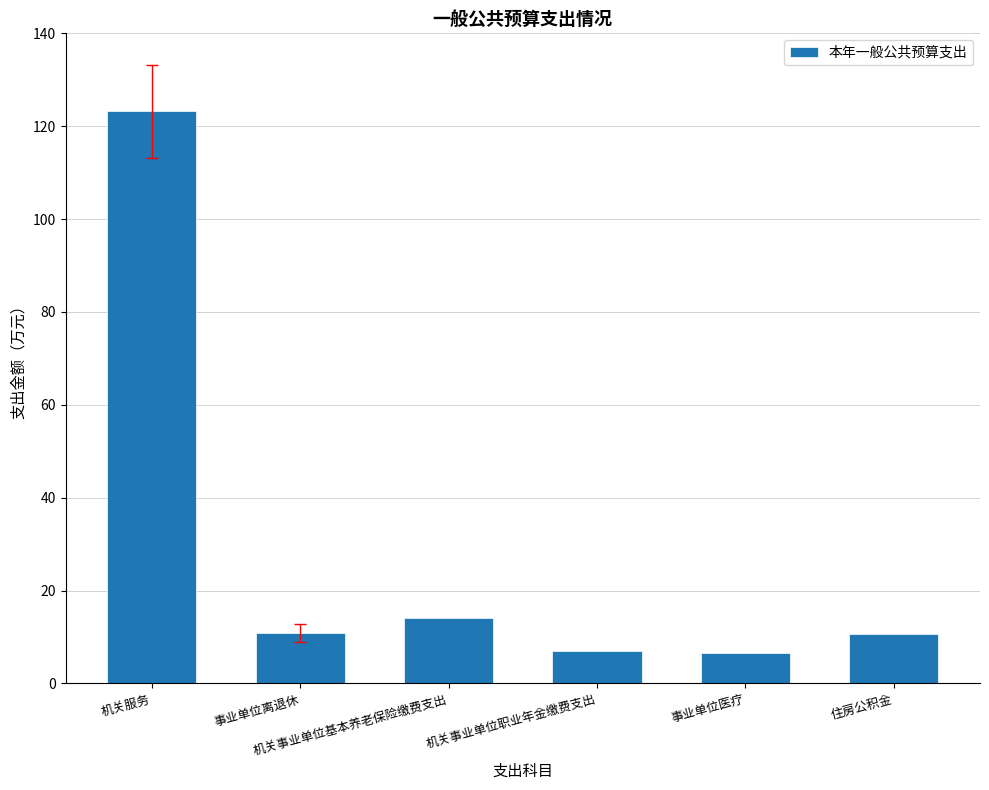

What is the average value?

28.7